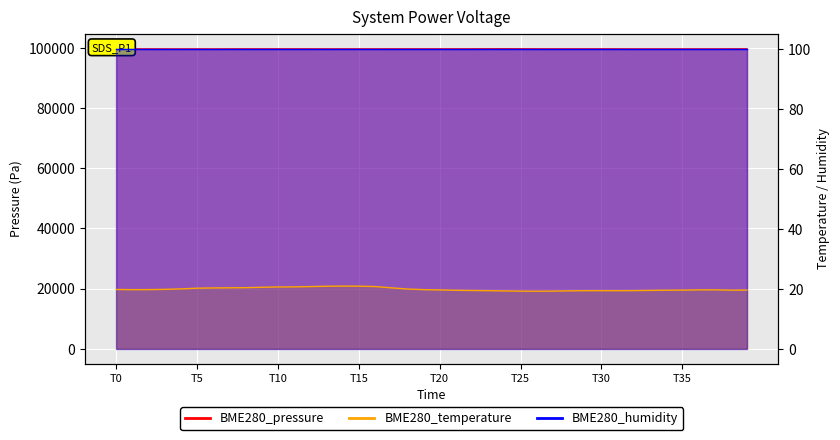

In BME280_pressure, how many points are higher than both neighbors (excluding endpoints)?

9